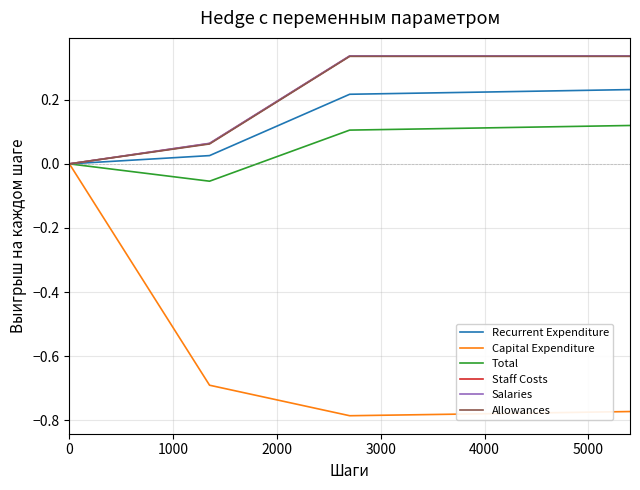

Count the Recurrent Expenditure values in the range 0 to 1.

5